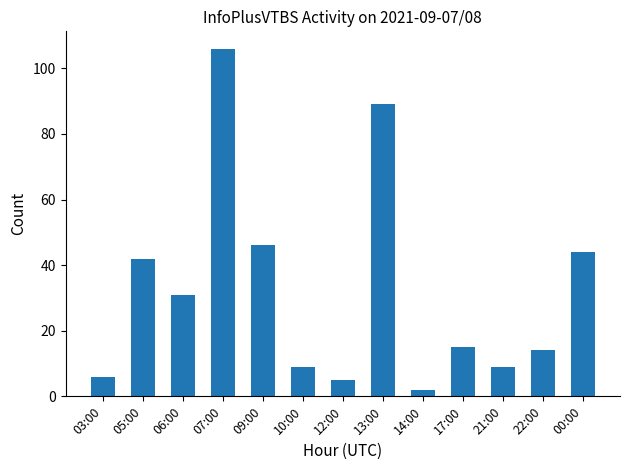

The chart shows a value of 141 at 13:00. True or false?

False